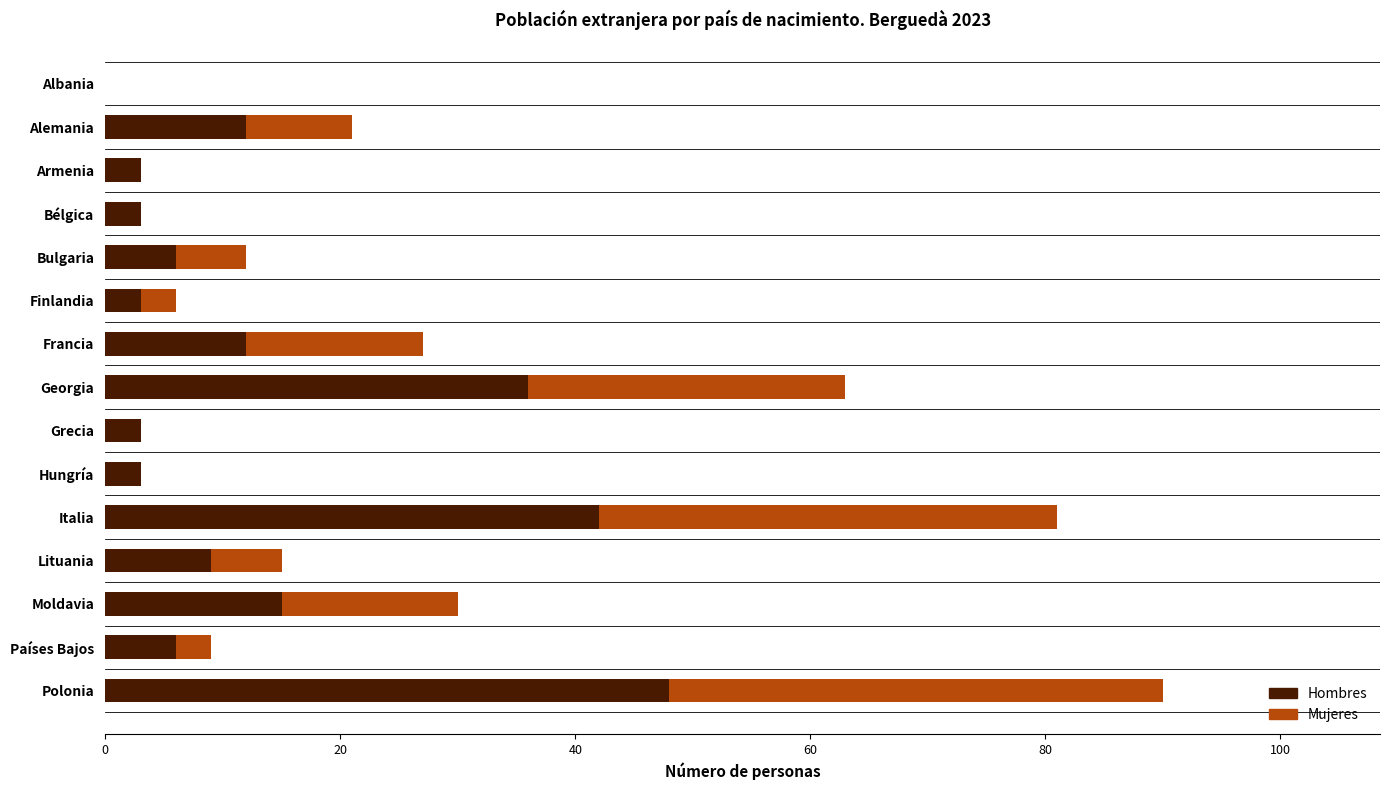

What is the total value across all series at Grecia?

3